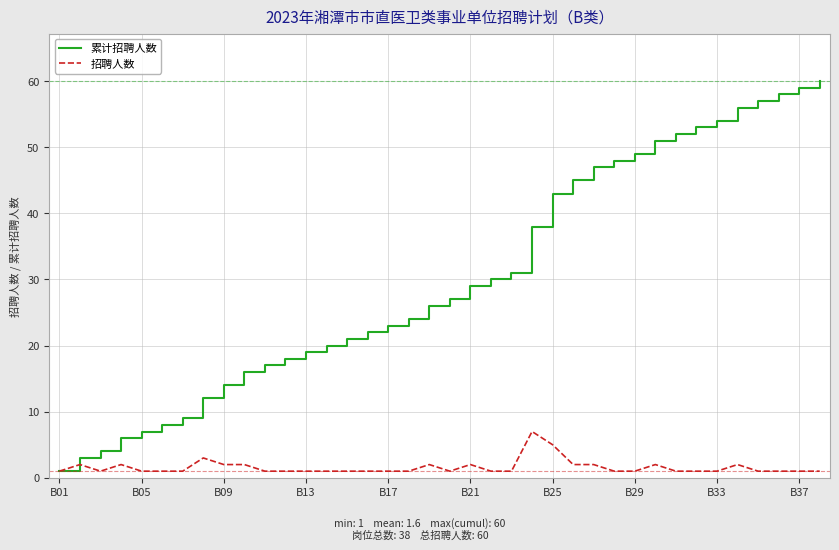

Which series has the widest spread of values?

累计招聘人数